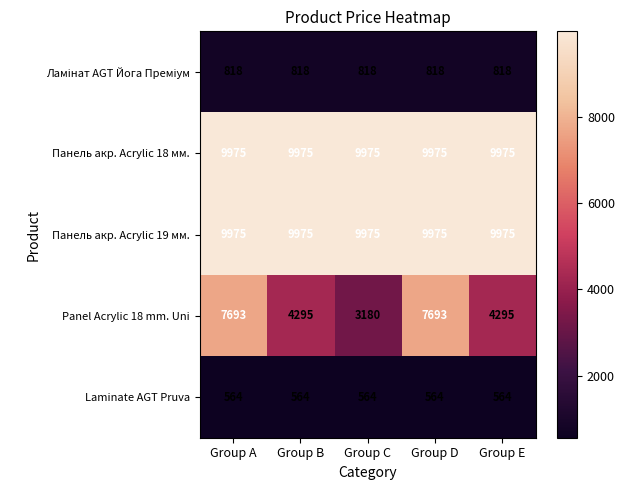

What is the lowest value of the Laminate AGT Pruva series?

564